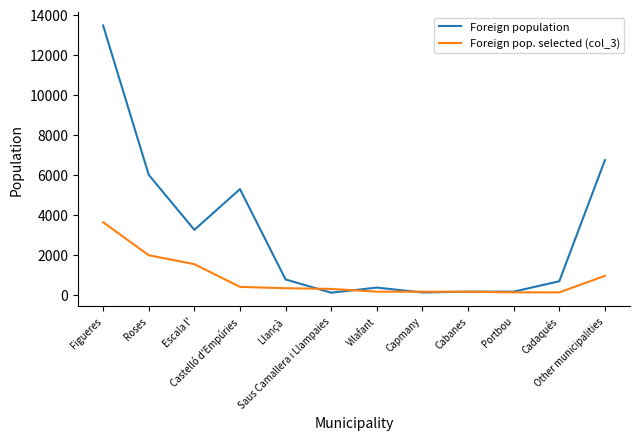

What is the greatest value displayed?

13477